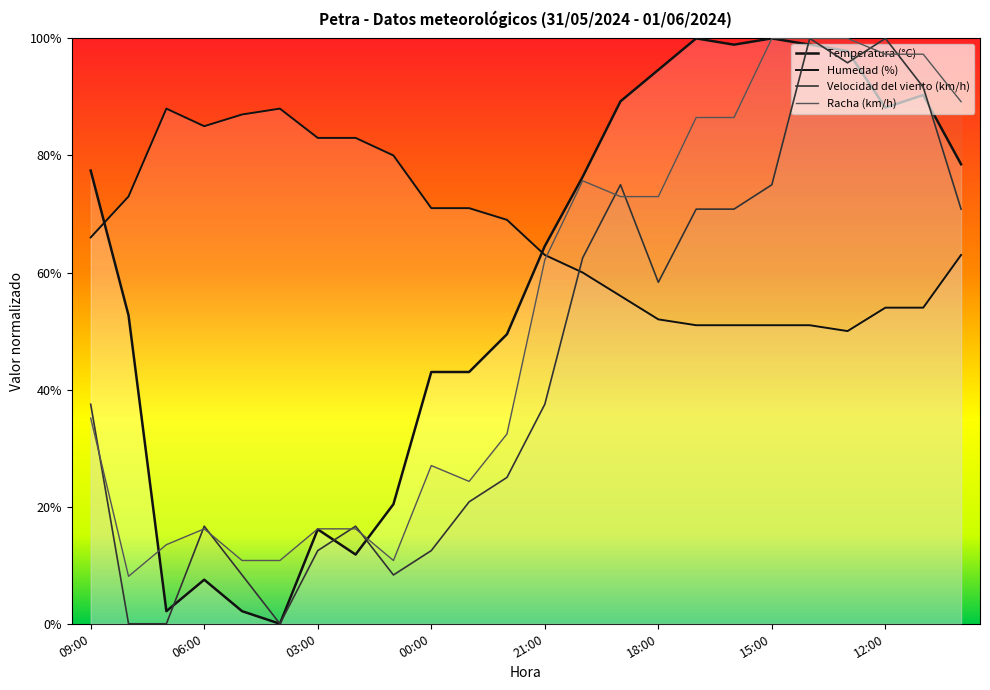

At which category does the chart reach its peak across all series?

17:00